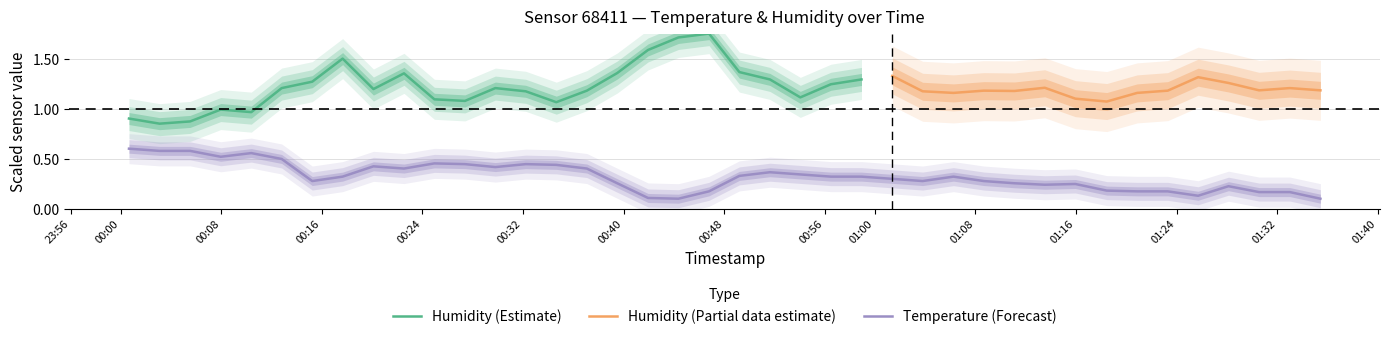

What is the difference between the maximum and minimum values?

0.5